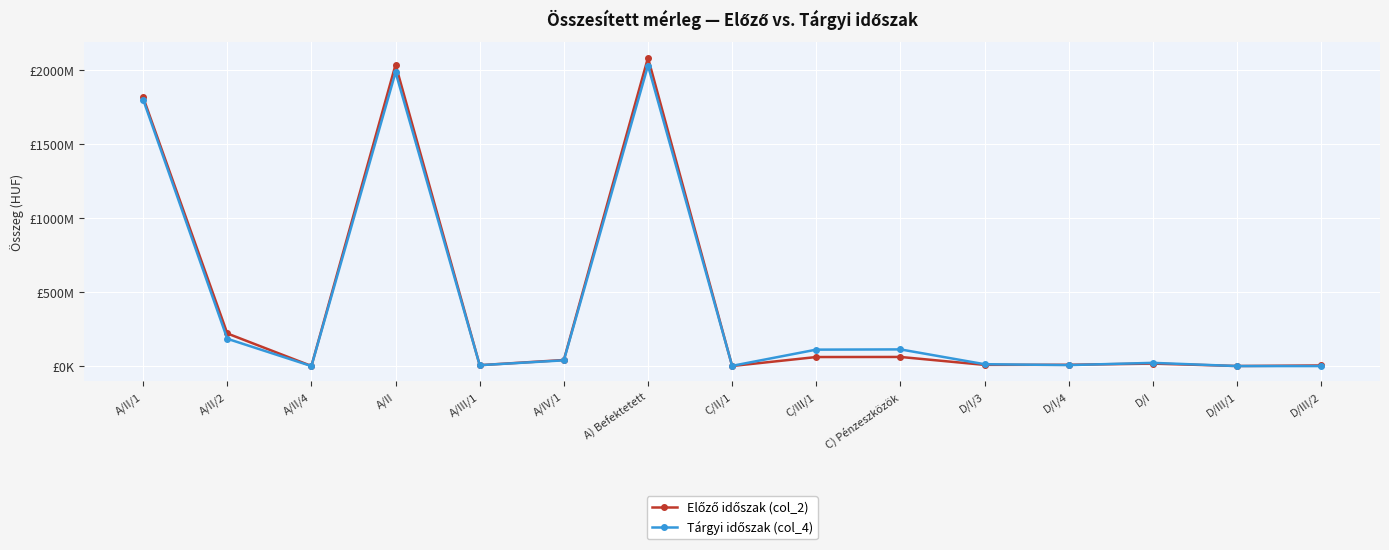

At which label does Tárgyi időszak (col_4) reach its peak?

A) Befektetett